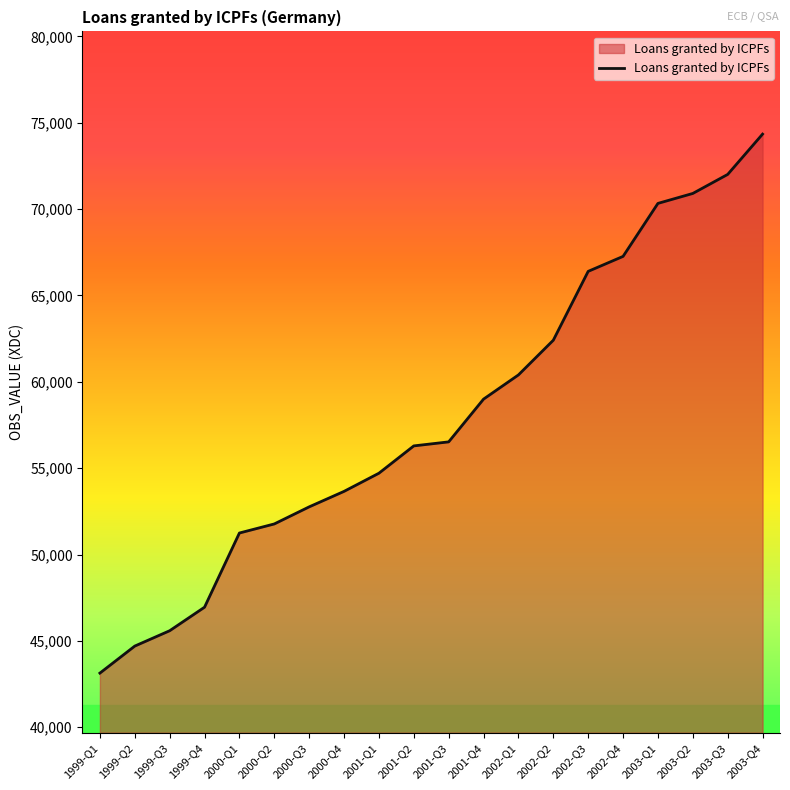

What value does the data have at 2001-Q3, to the nearest 100?

56500